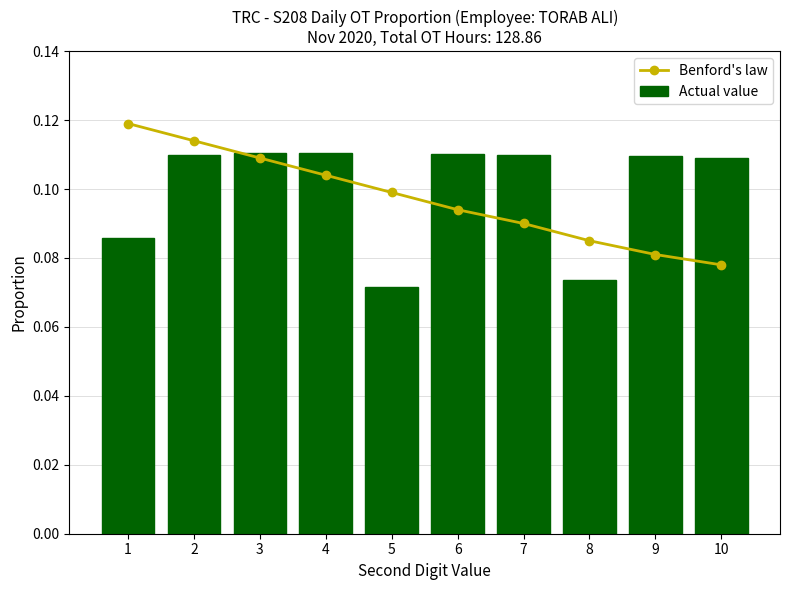

How many data points does each series have?

10